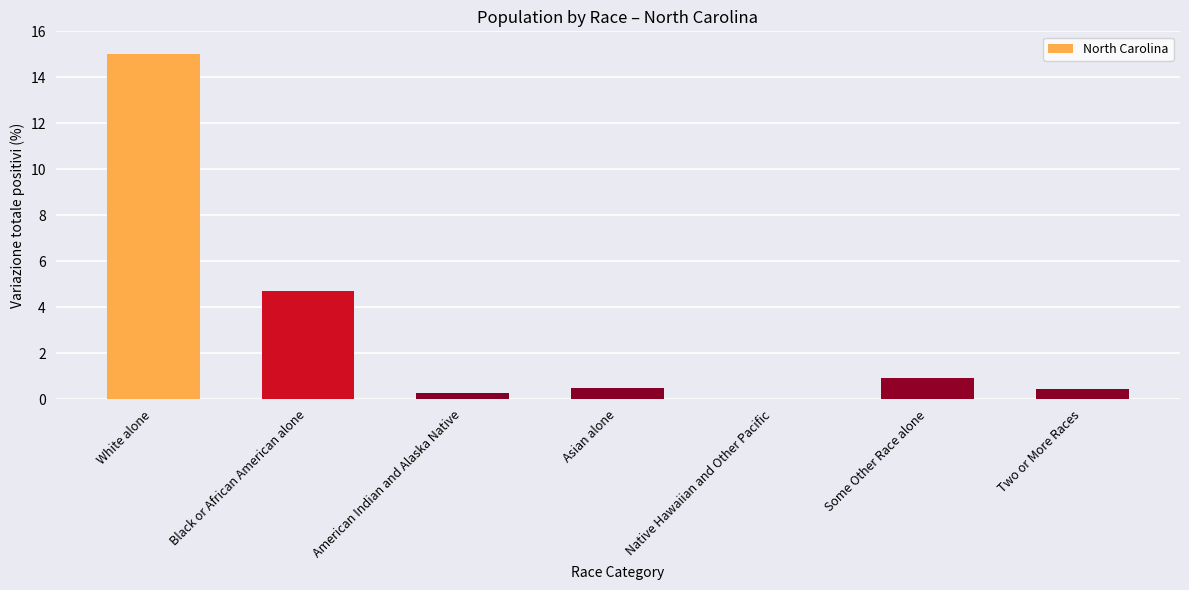

Which category has the highest value across all series?

White alone